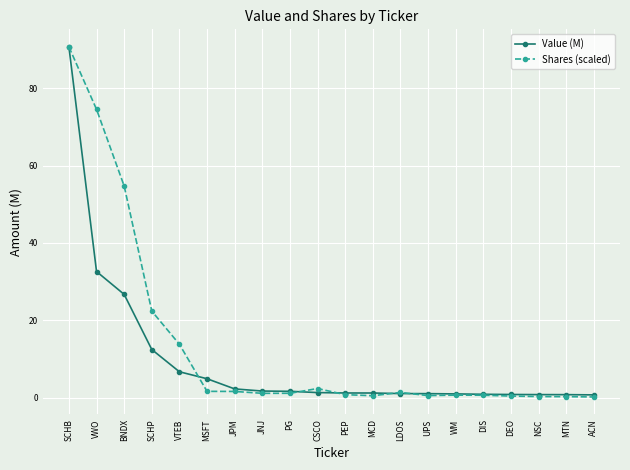

What is the greatest value displayed?

90.7